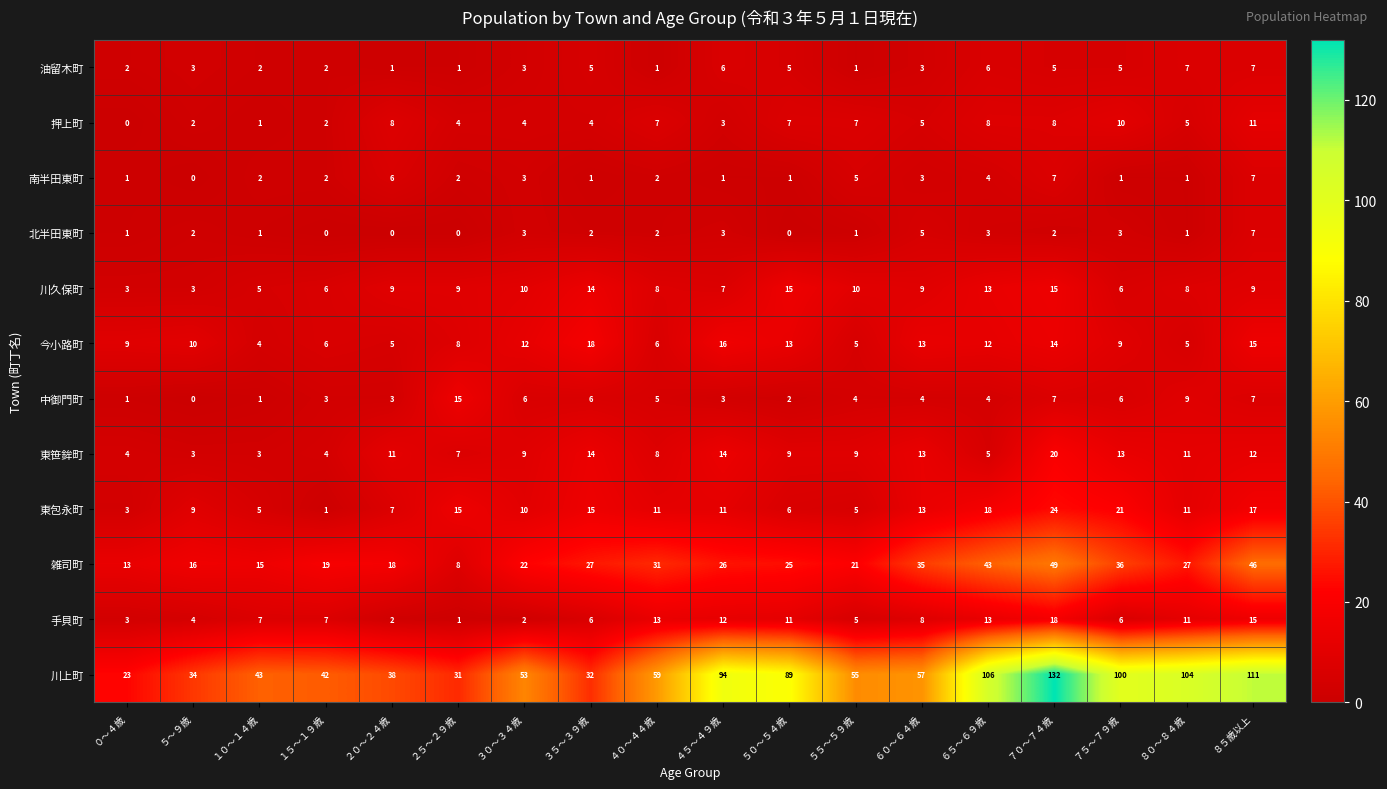

Which series changed the most between ０～４歳 and ２５～２９歳?

中御門町